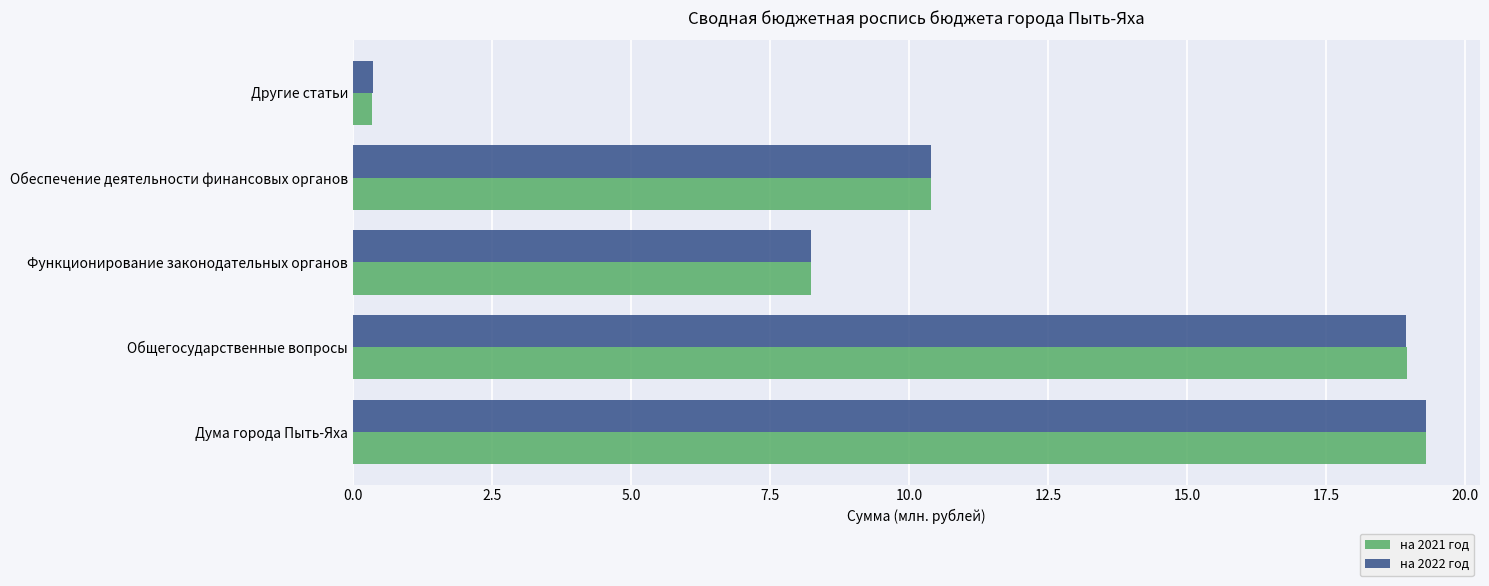

How many distinct data groups are displayed?

2